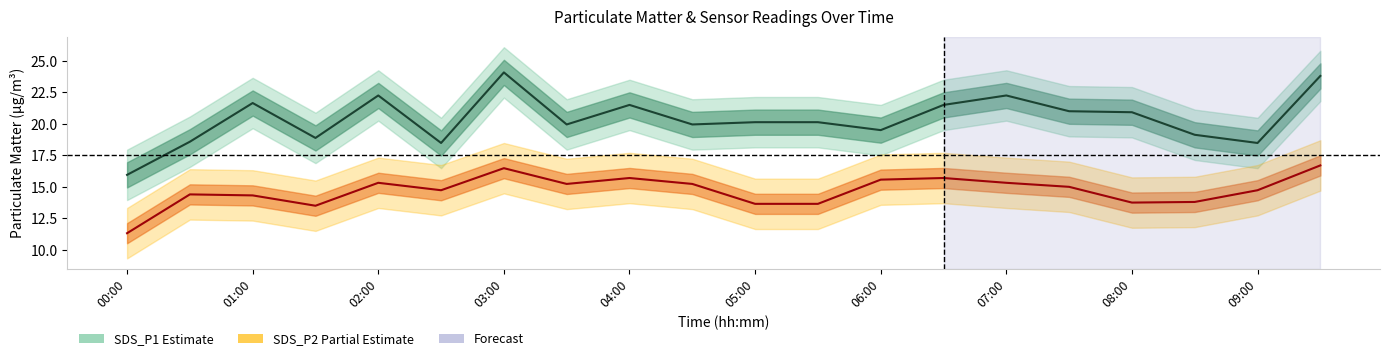

How many values in the SDS_P2 series are below 15?

10